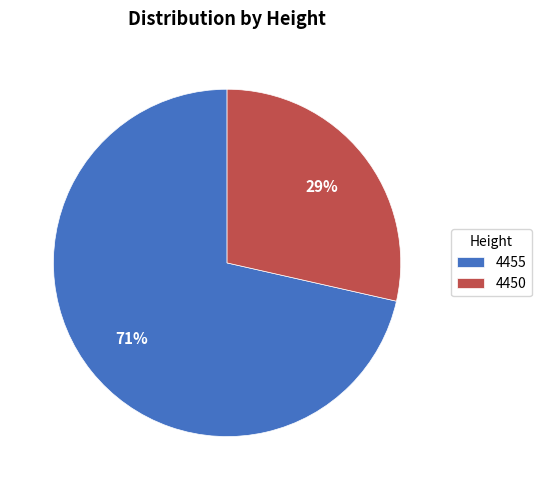

Between 4450 and 4455, which is larger?

4455